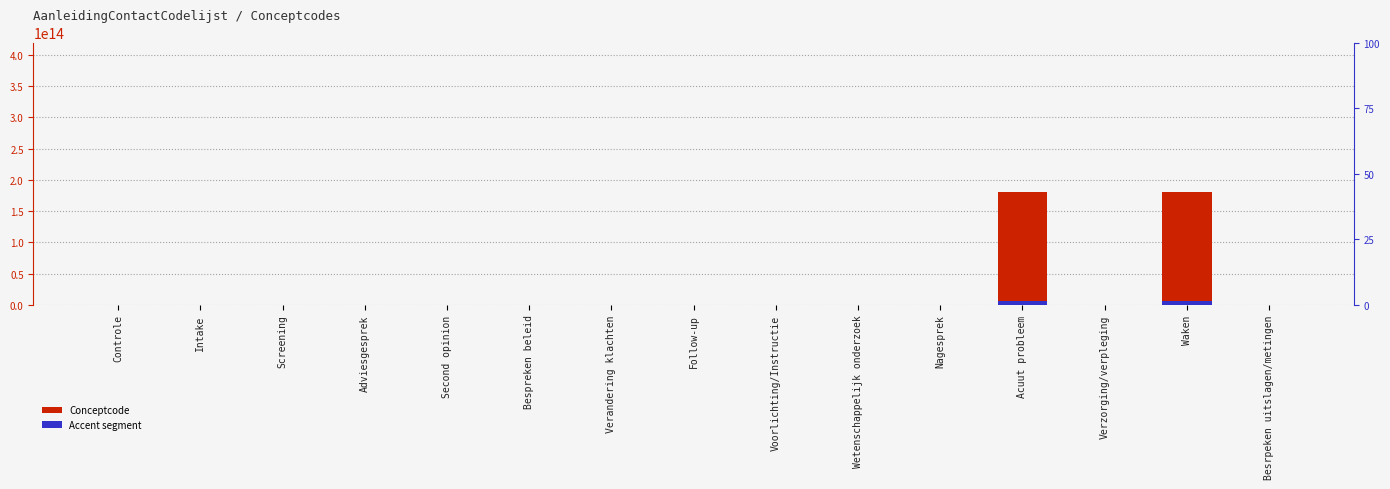

How many data points in Accent segment are above 6760530?

8